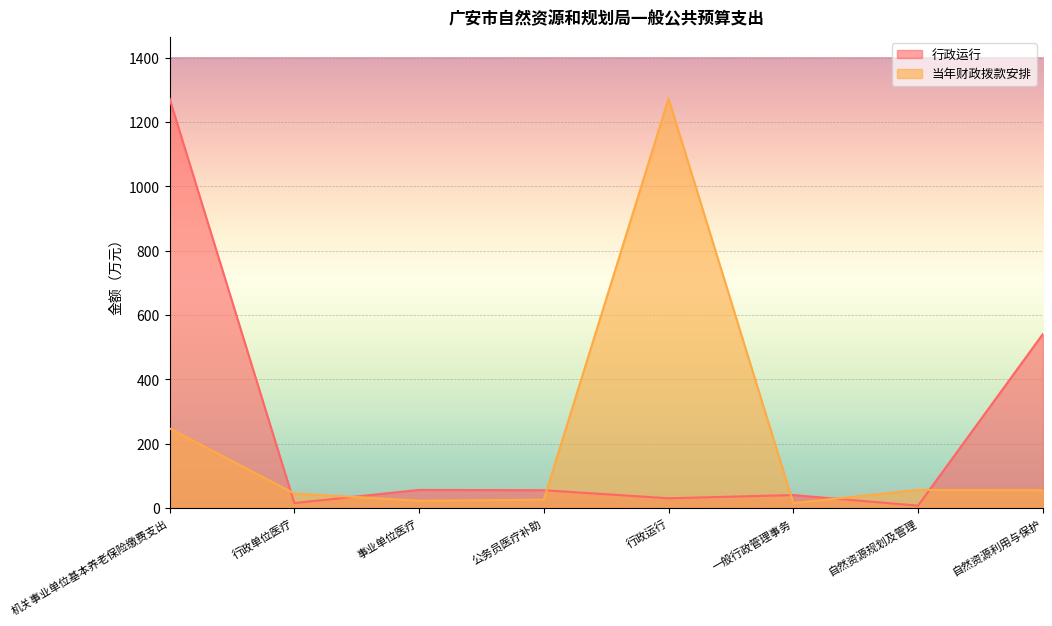

What is the difference between the highest and lowest values at 机关事业单位基本养老保险缴费支出?

1025.8